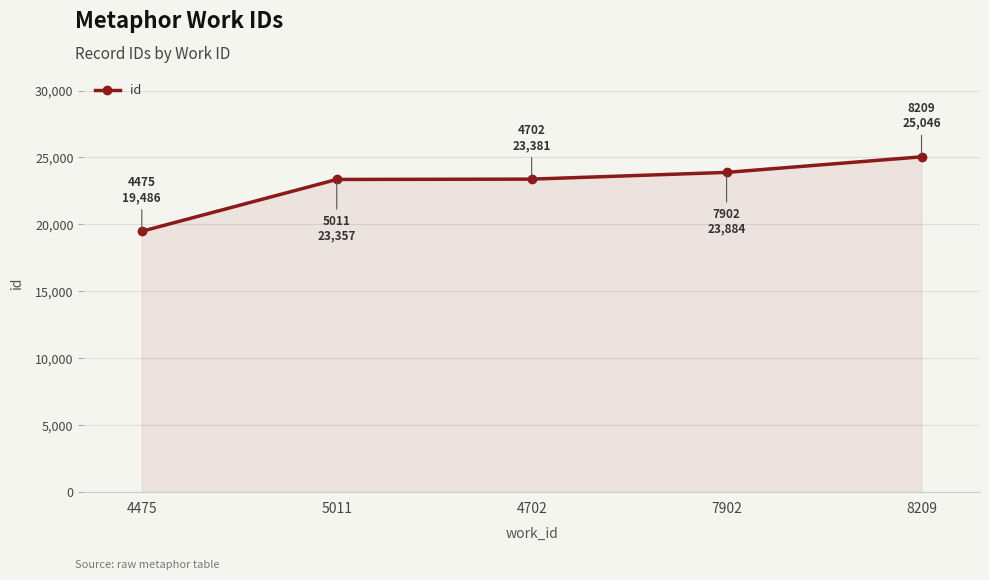

What is the change in value from 4475 to 7902?

+4398